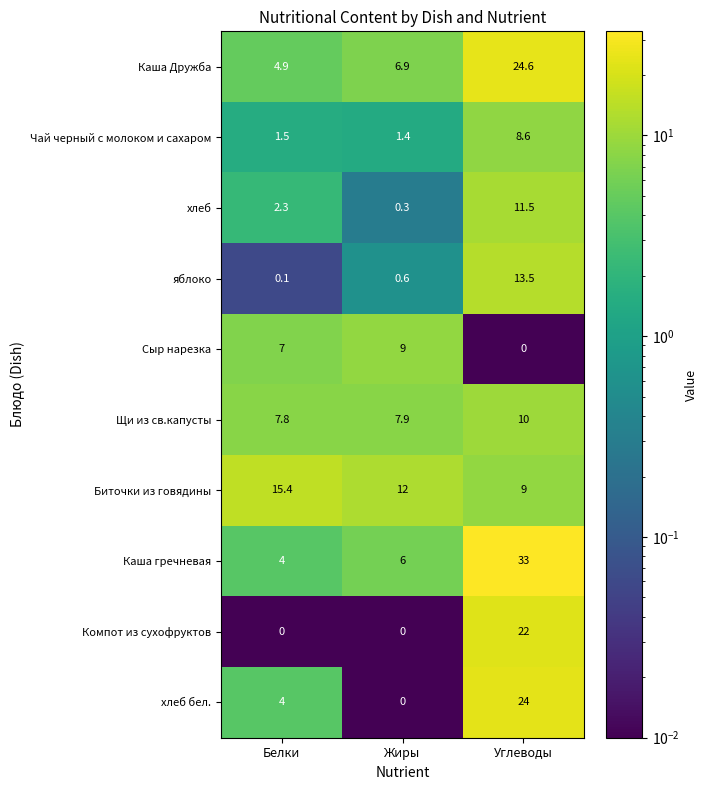

Rank the series by their maximum value, from lowest to highest.

Чай черный с молоком и сахаром, Сыр нарезка, Щи из св.капусты, хлеб, яблоко, Биточки из говядины, Компот из сухофруктов, хлеб бел., Каша Дружба, Каша гречневая